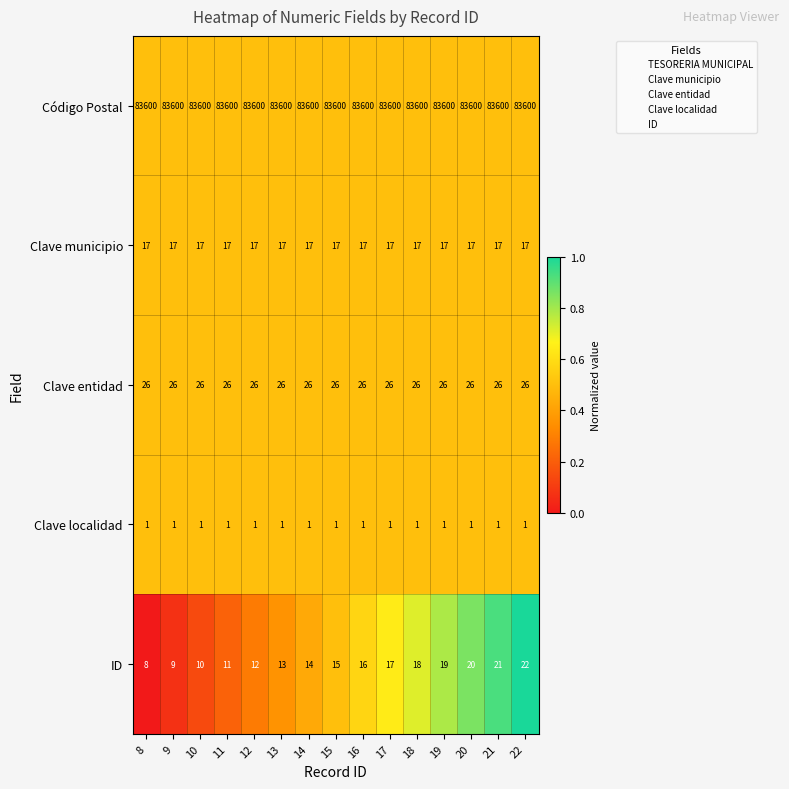

At which category is the sum across all series the highest?

22